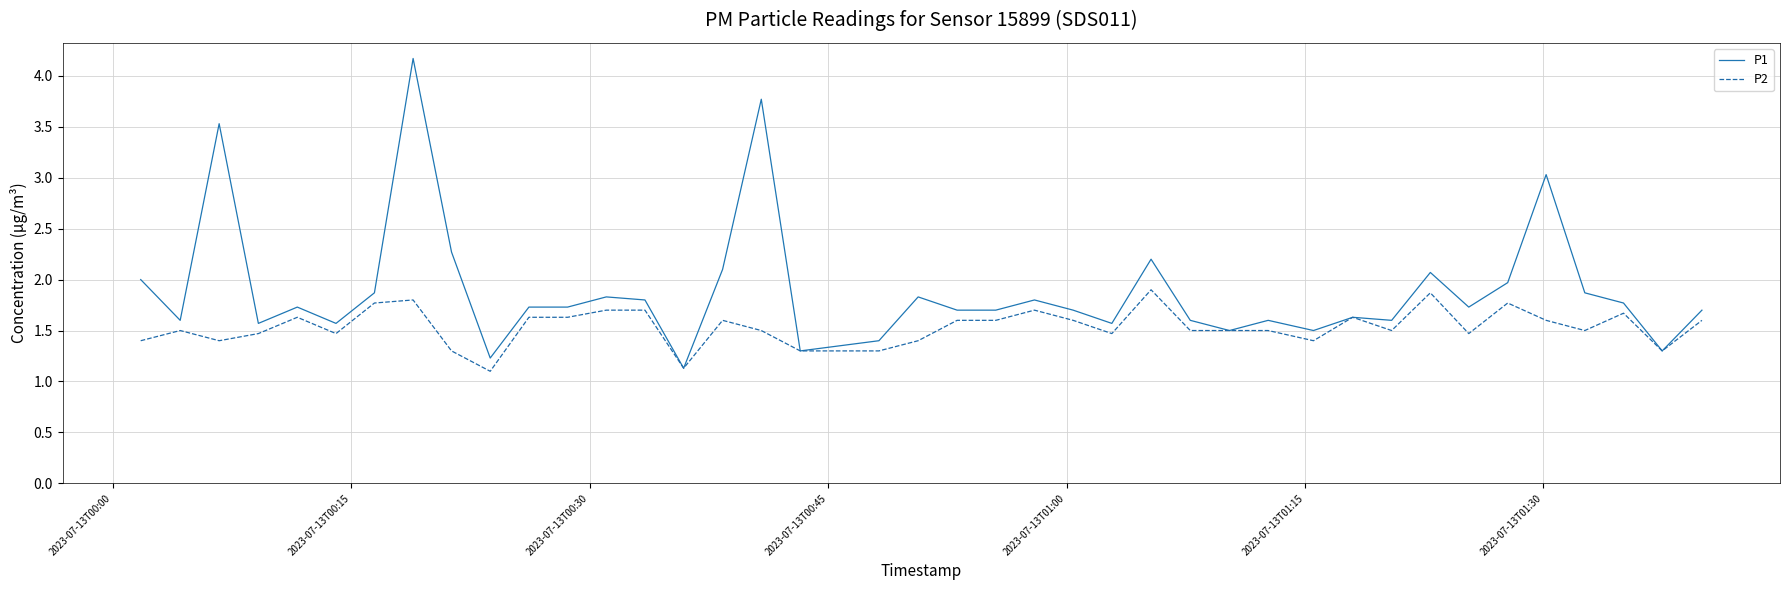

What are all the series names shown in the legend?

P1, P2